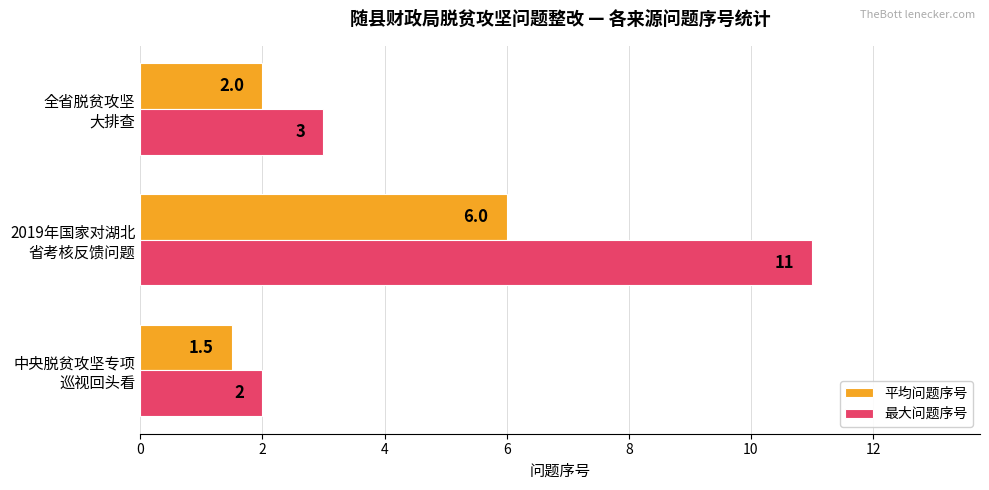

What is the difference between the maximum and second lowest values in the 平均问题序号 series?

4.0